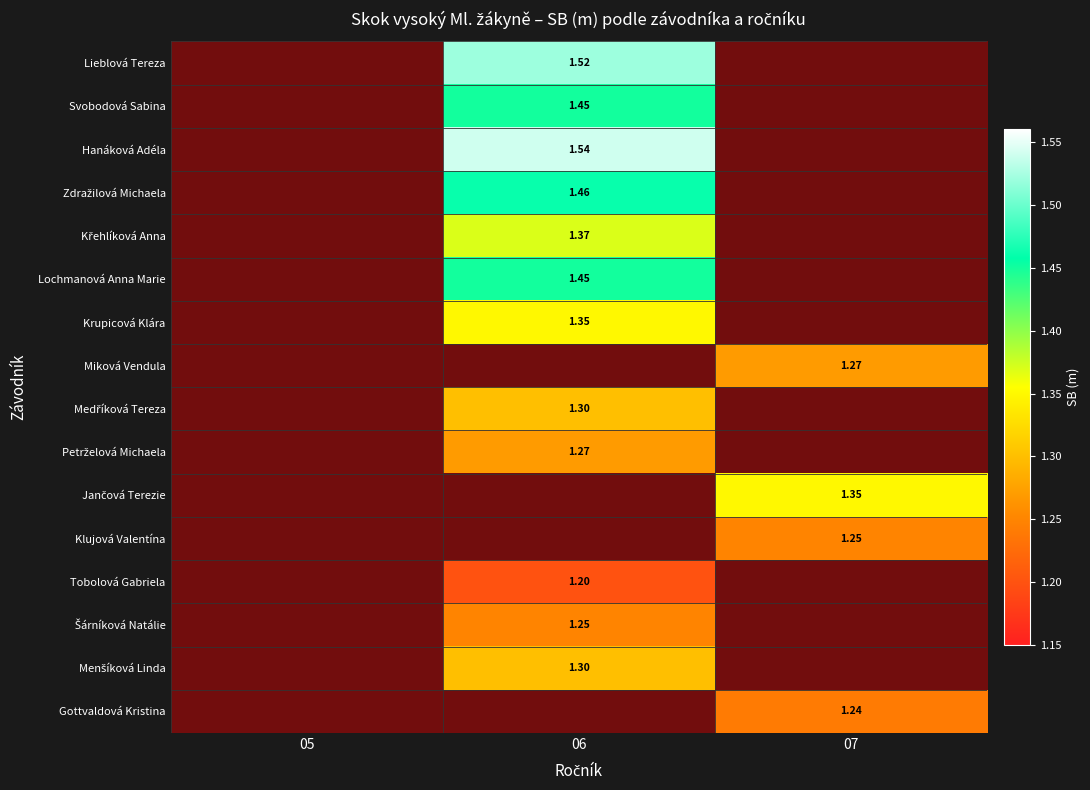

Which series has the largest total across all categories?

Hanáková Adéla